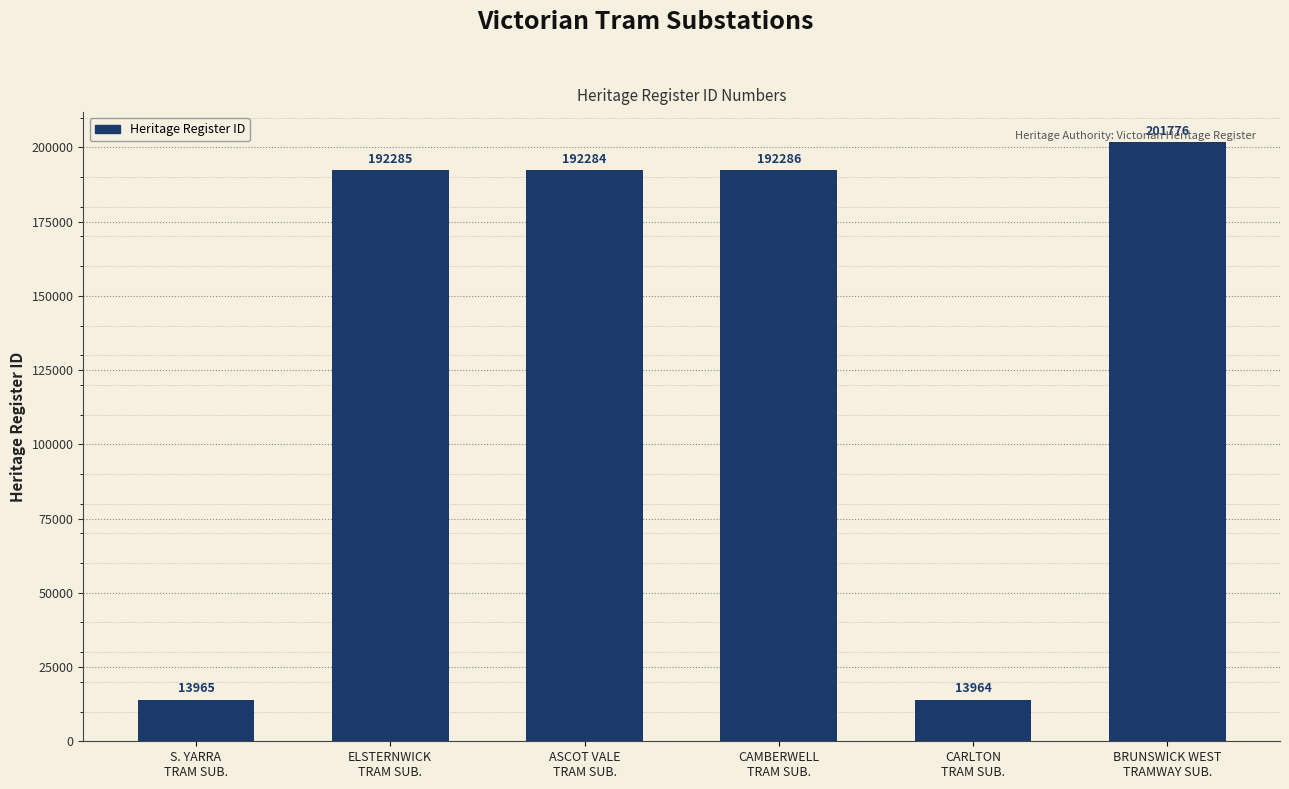

What is the greatest value displayed?

201776